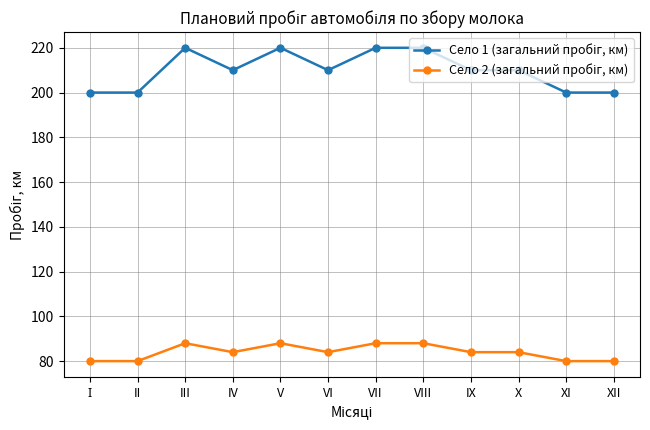

What is the total value across all series at III?

308